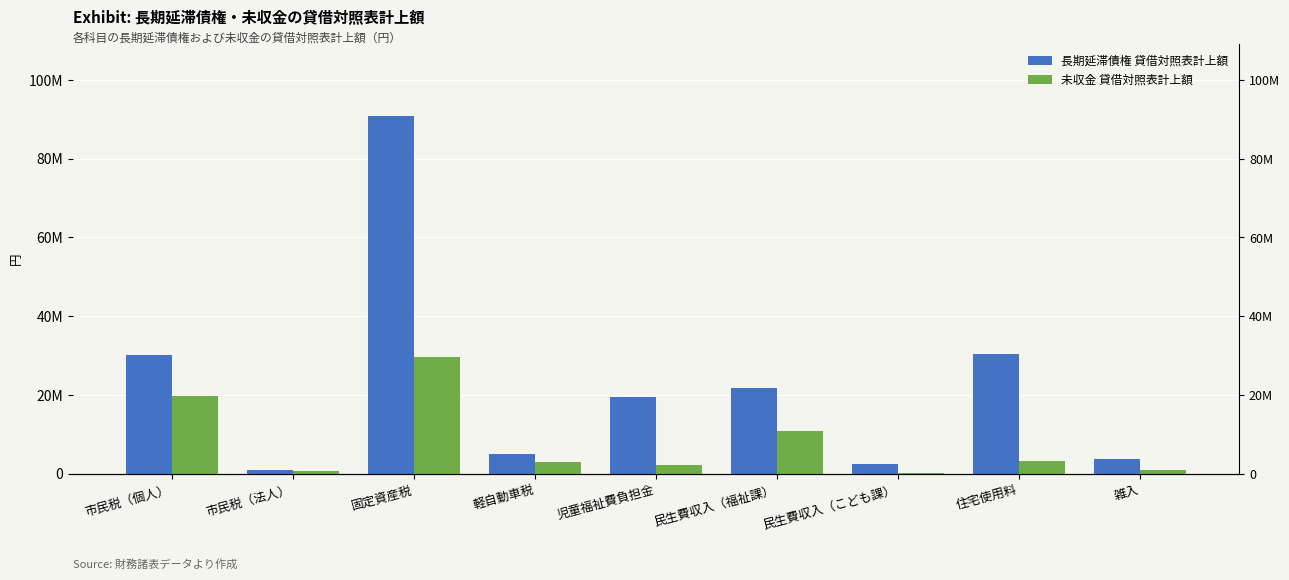

Rank the categories by 未収金 貸借対照表計上額 value from lowest to highest.

民生費収入（こども課）, 市民税（法人）, 雑入, 児童福祉費負担金, 軽自動車税, 住宅使用料, 民生費収入（福祉課）, 市民税（個人）, 固定資産税